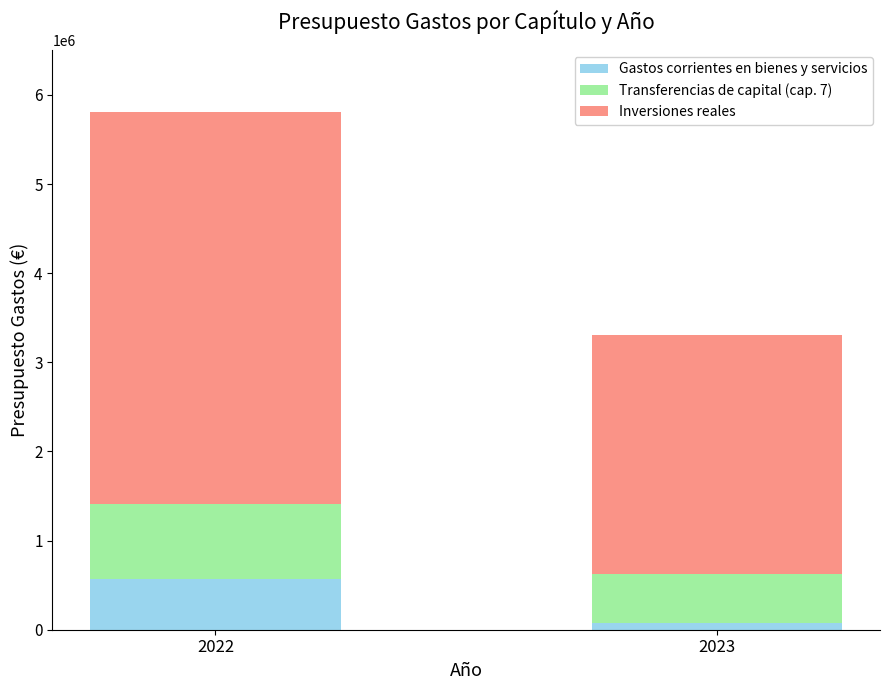

At which category is the sum across all series the highest?

2022